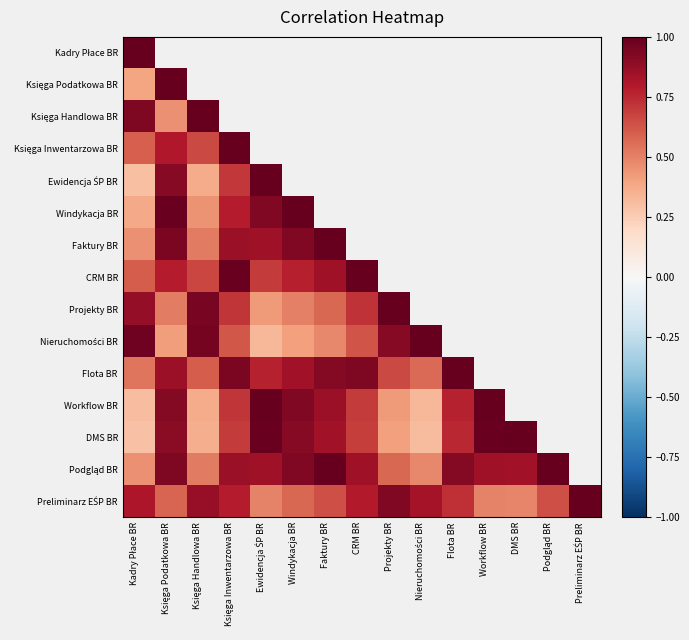

Between DMS BR and Windykacja BR, which is larger?

Windykacja BR